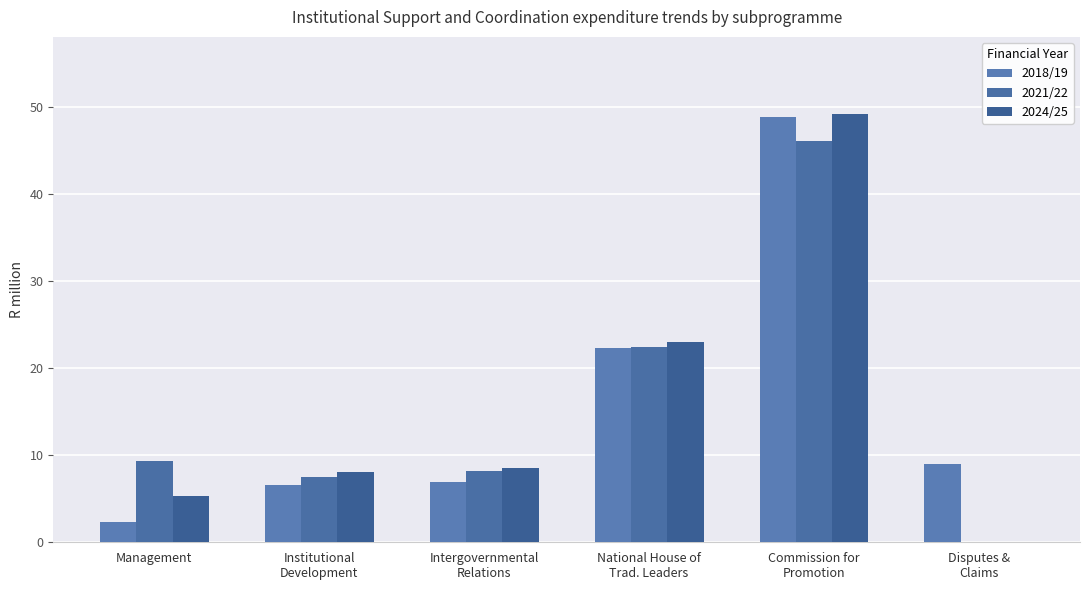

Between Disputes &
Claims and Institutional
Development, which is larger?

Disputes &
Claims